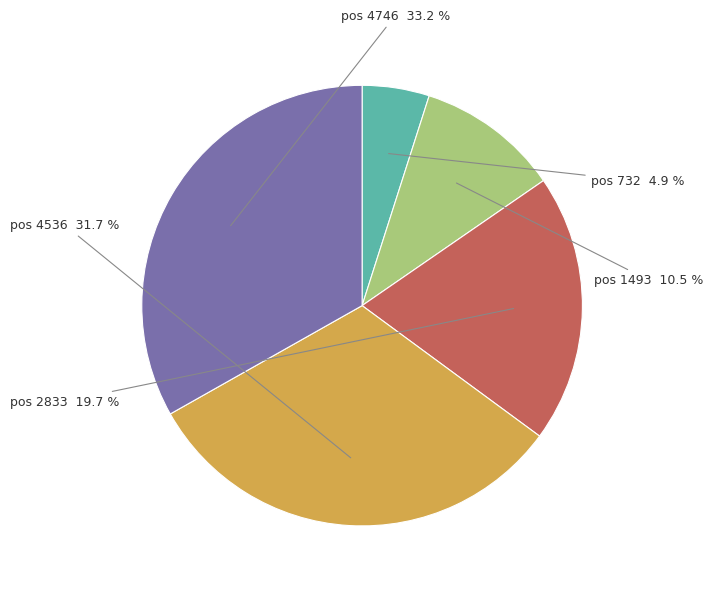

How many segments does this pie chart have?

5